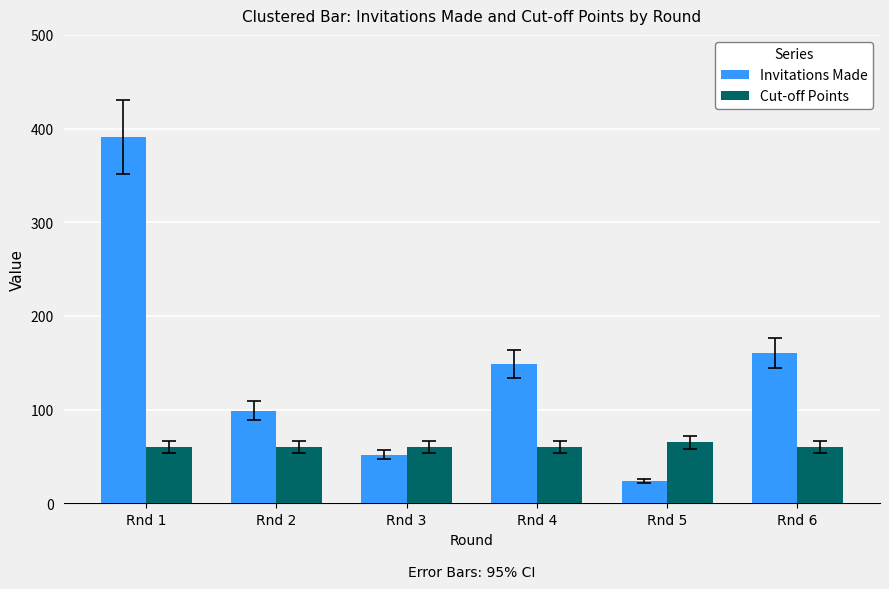

What is the sum of all Cut-off Points values?

365